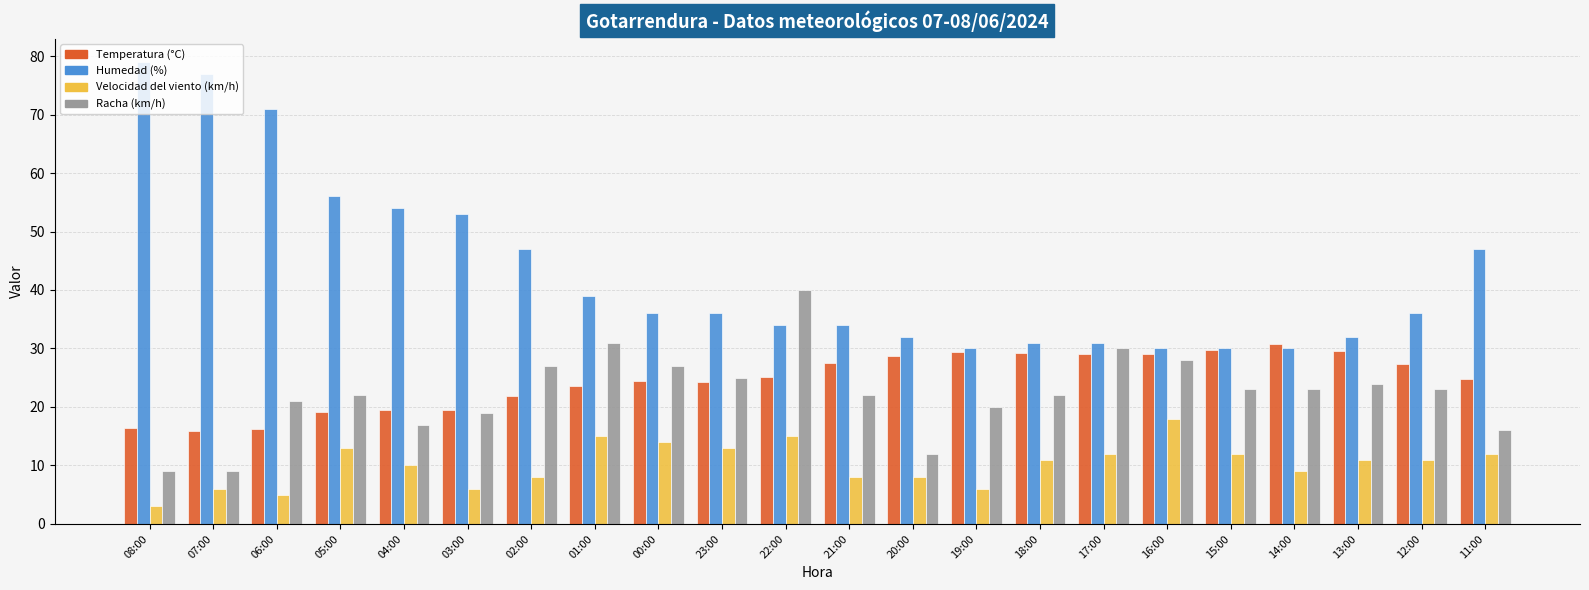

Is it true that Temperatura (°C) equals 17.0 at 15:00?

False